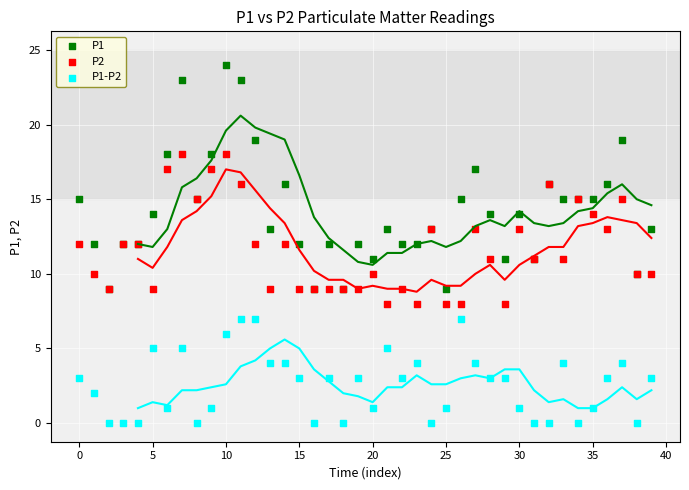

Which series reaches the maximum Y coordinate?

P1